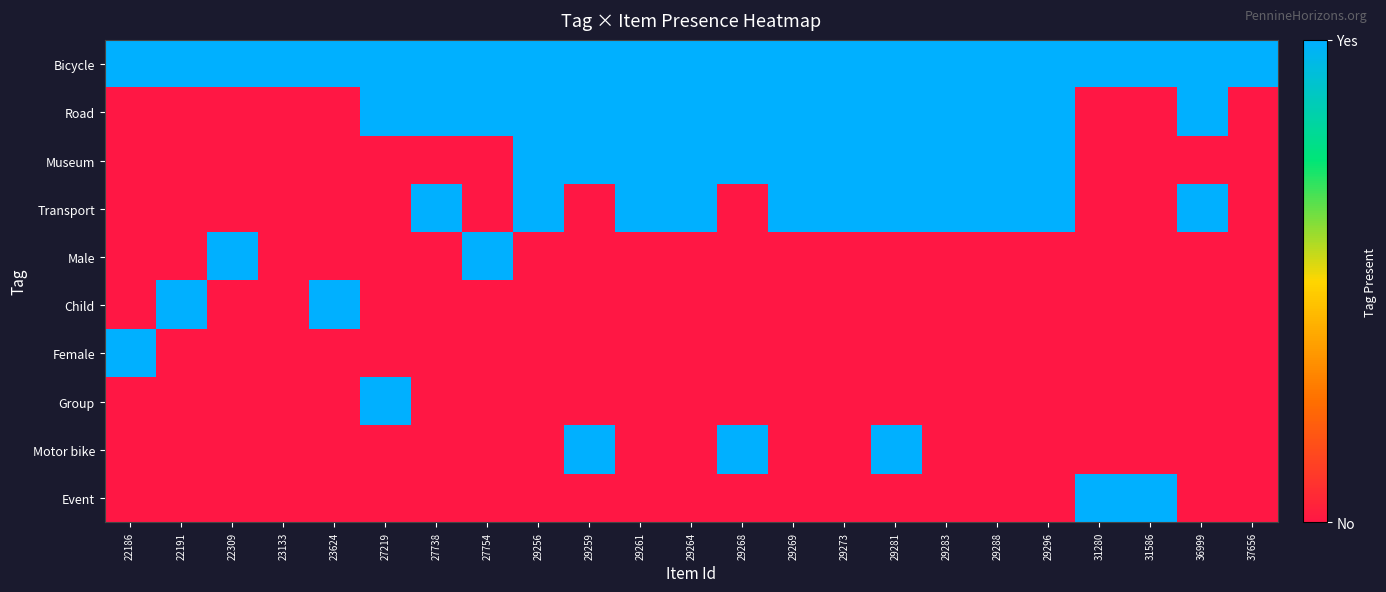

Which label corresponds to the largest value in the chart?

22186